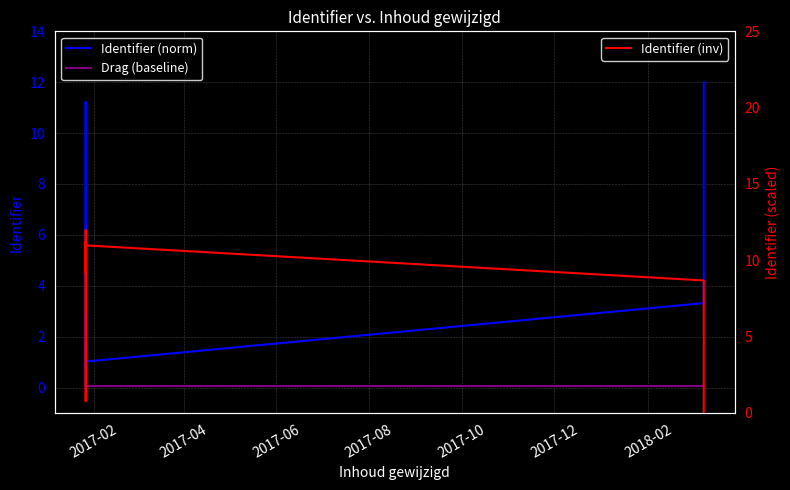

Is this an area chart (filled region under the line)?

No